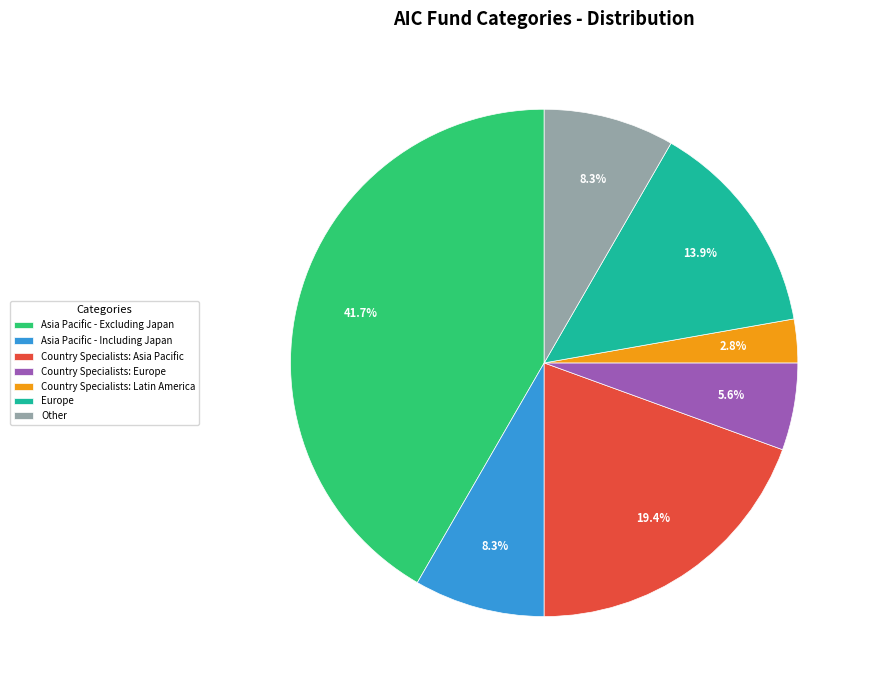

Does Asia Pacific - Including Japan account for over 50% of the chart?

No